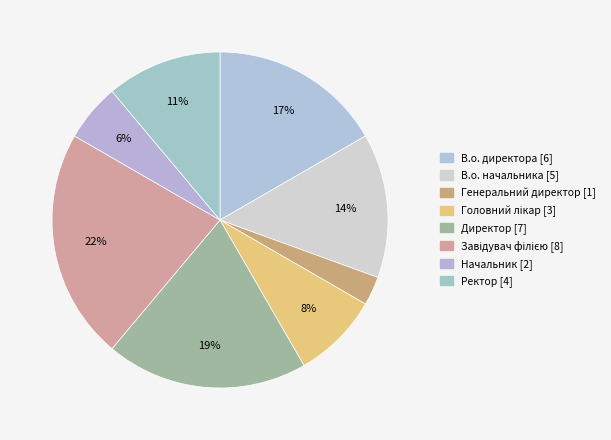

Count the number of slices in the pie.

8